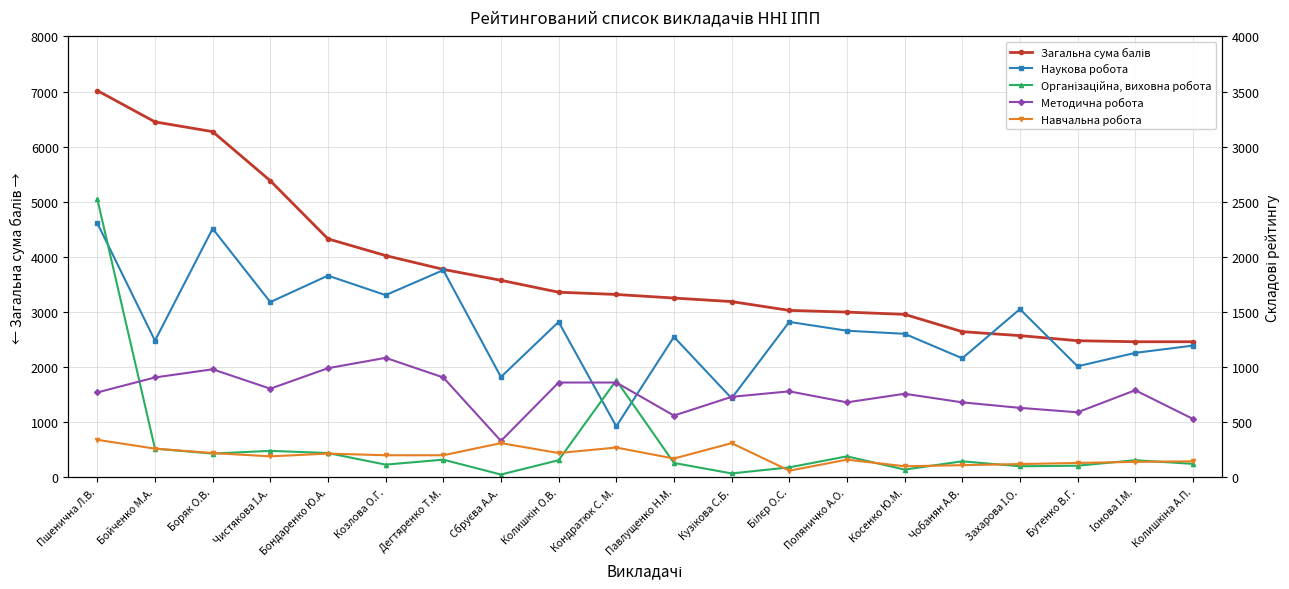

What is the lowest value of the Загальна сума балів series?

2460